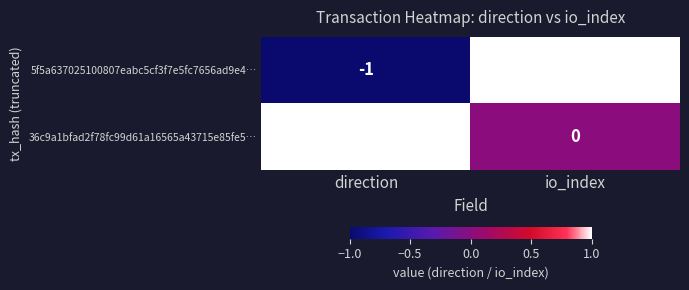

What is the spread (max minus min) of values at io_index?

1